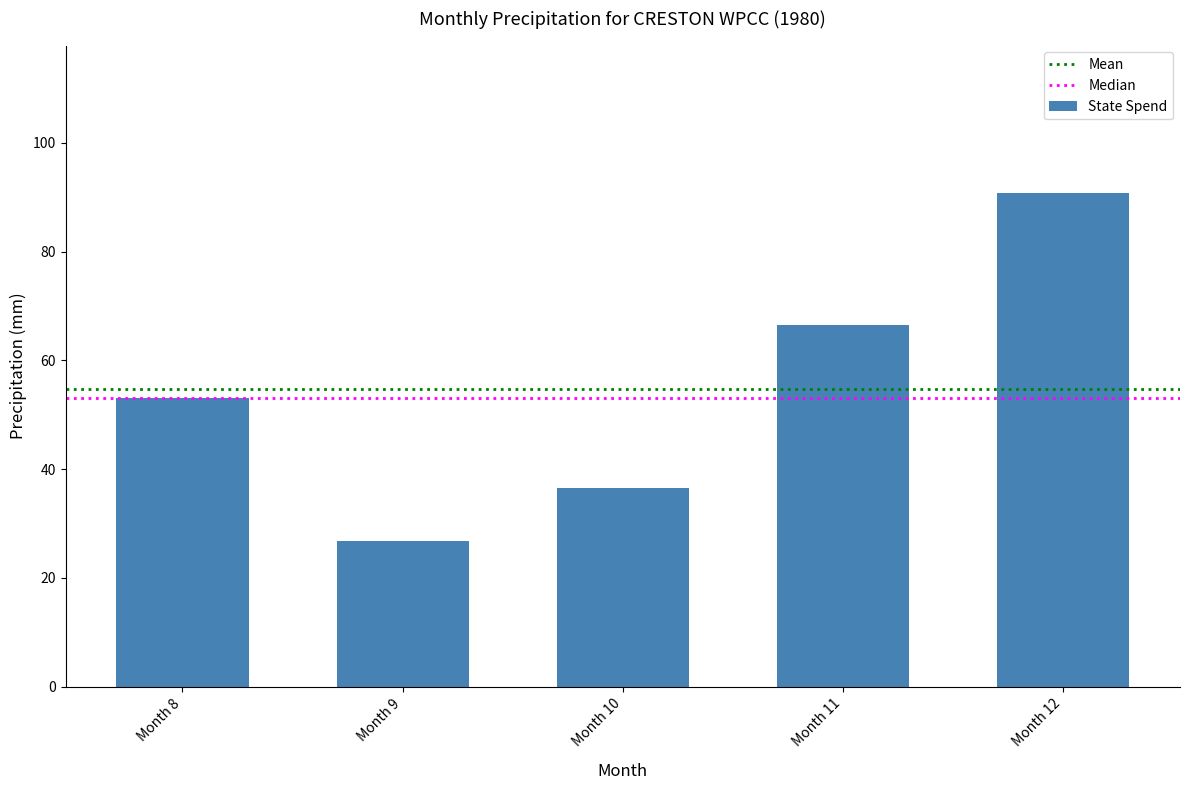

How many series are shown in this chart?

1